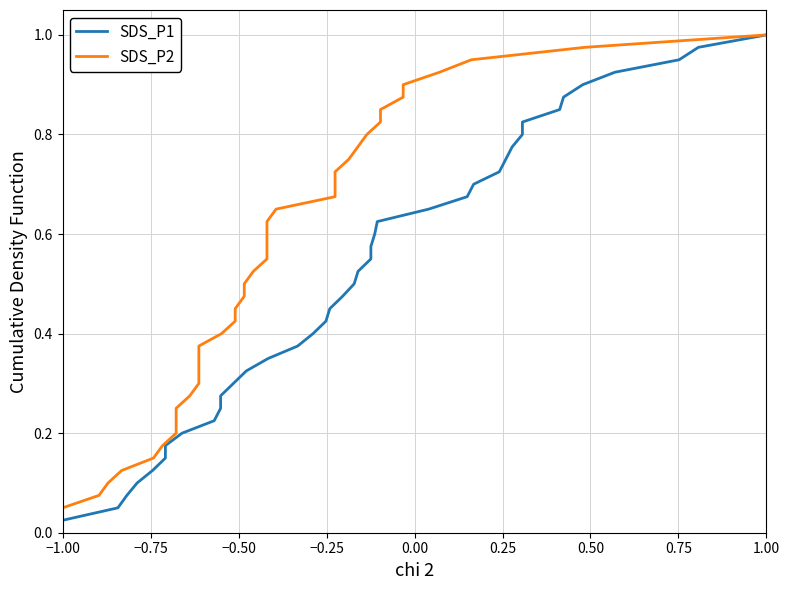

True or false: SDS_P2 and SDS_P1 cross at least once.

False